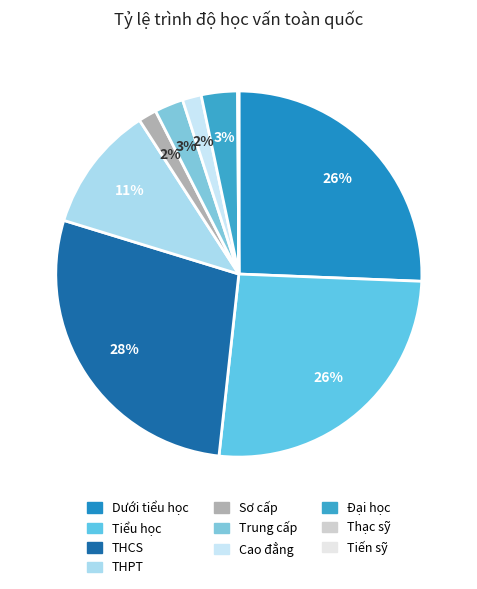

Does THCS represent more than half of the total?

No